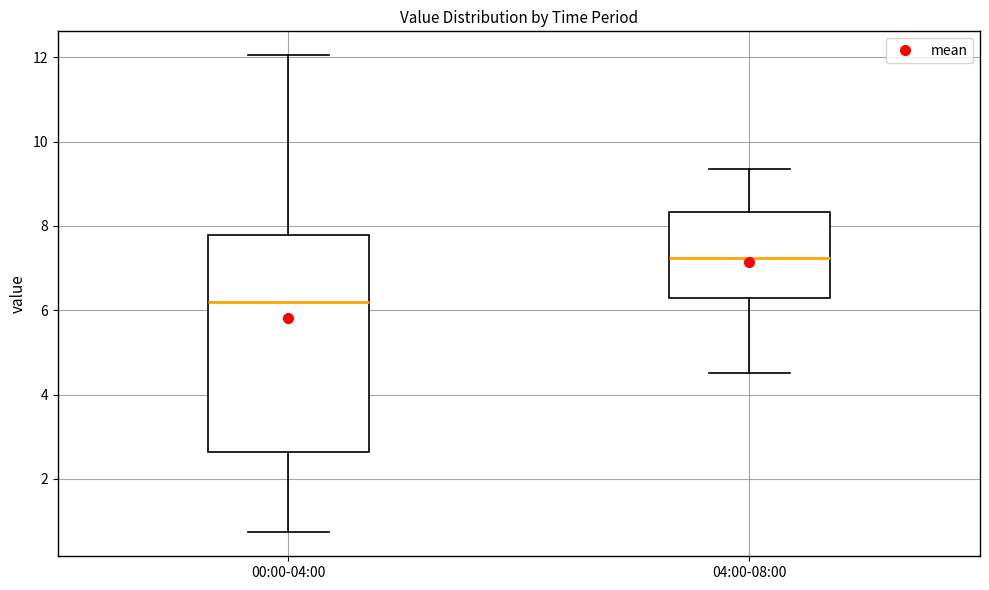

Where does the upper whisker of the box for 04:00-08:00 end on the y-axis? The values are not printed on the chart, so give them approximately, as read against the axis.

9.4